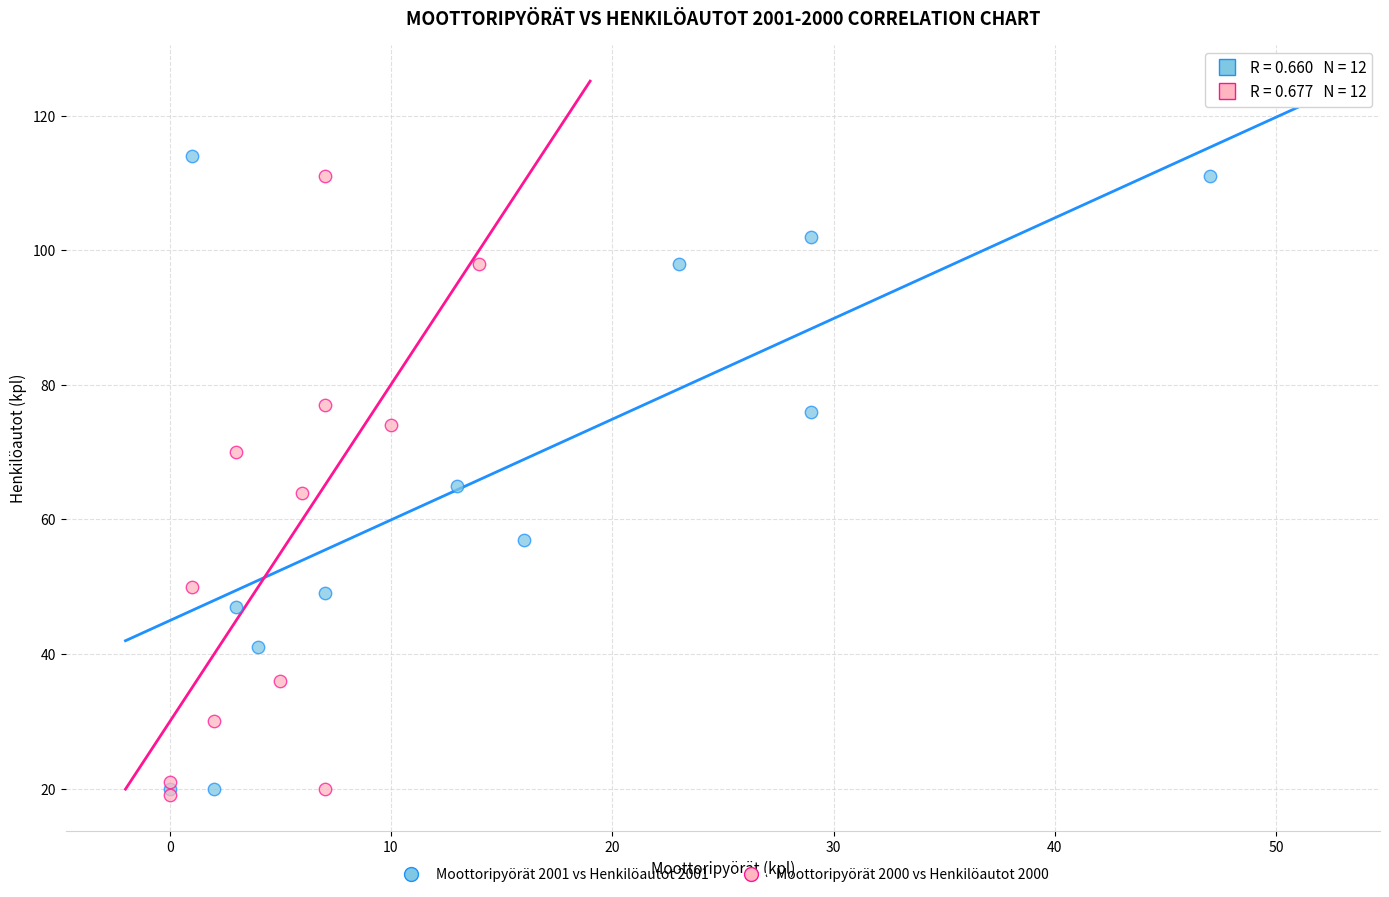

What are all the series names shown in the legend?

Moottoripyörät 2001 vs Henkilöautot 2001, Moottoripyörät 2000 vs Henkilöautot 2000